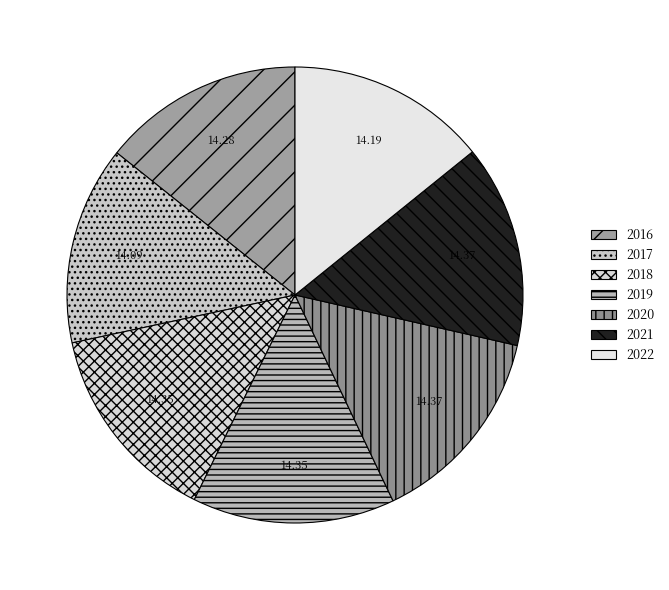

Is there a majority slice in this chart?

No